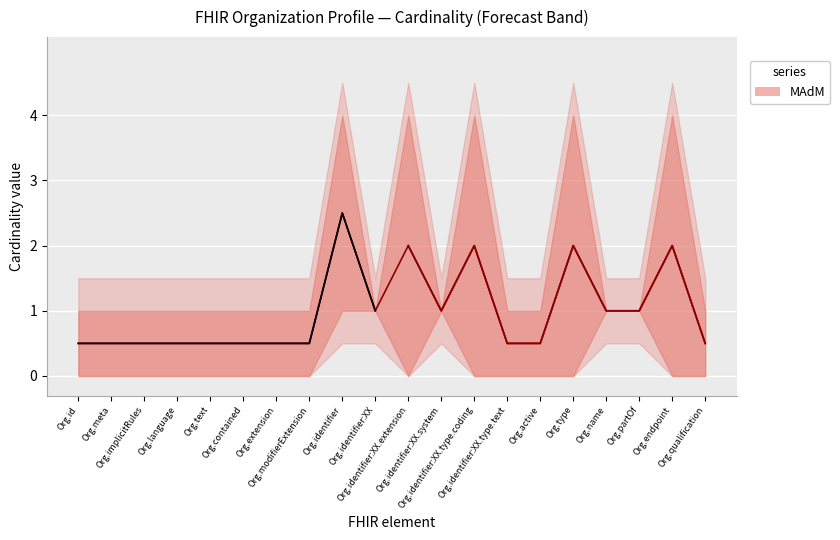

Which category has the highest value across all series?

Org.identifier